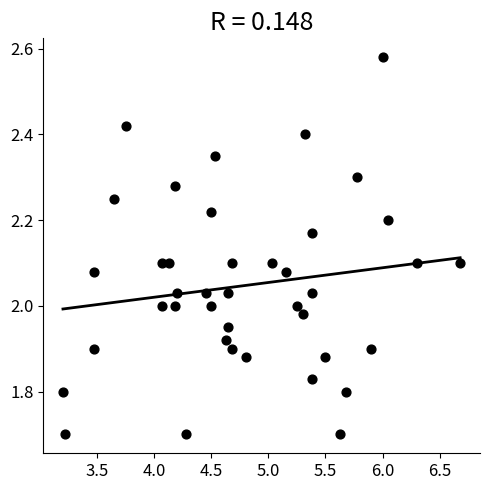

What is the range of X values (max minus min)?

3.5